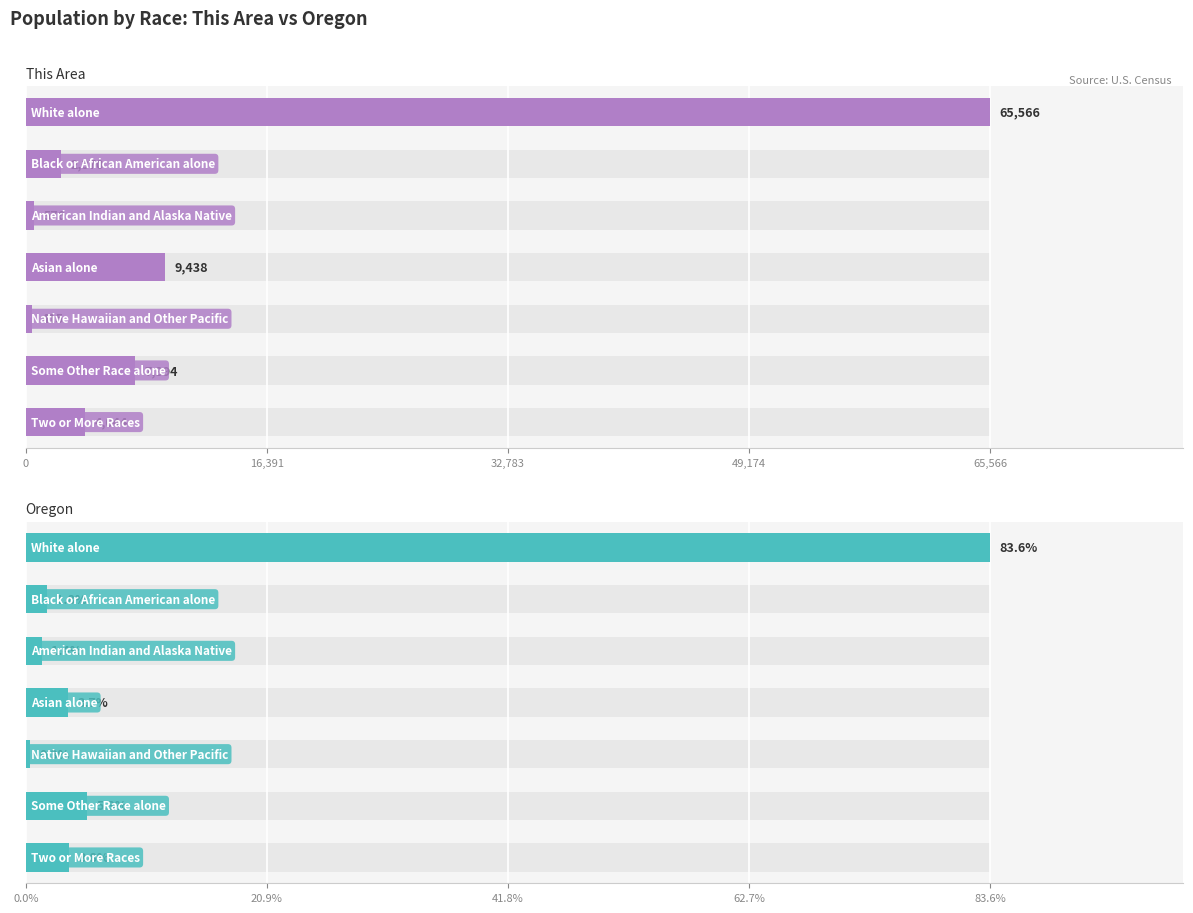

Rank the series by their average value, from lowest to highest.

This Area, Oregon